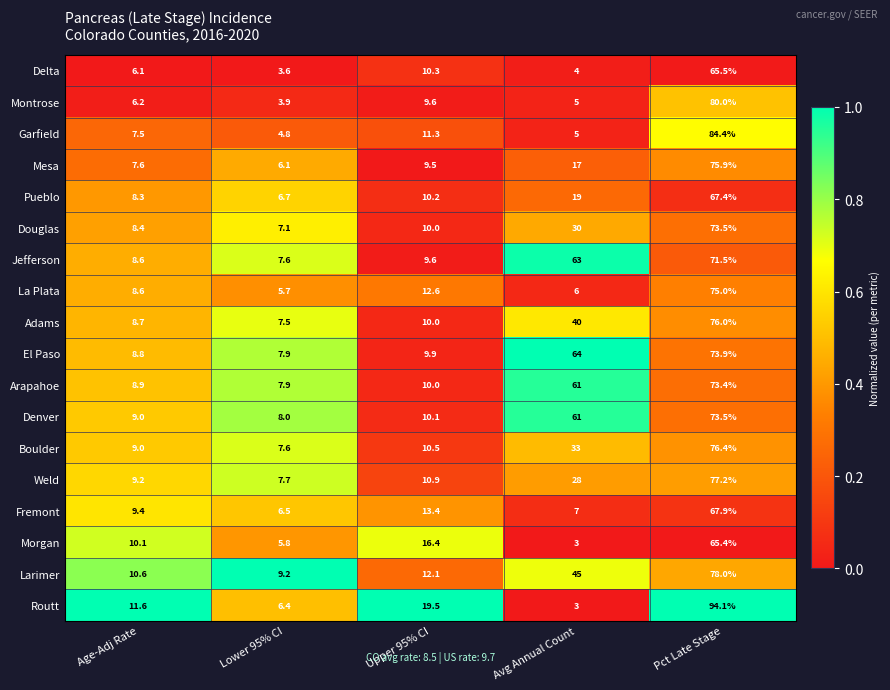

What is the difference between the highest and lowest values at Age-Adj Rate?

5.5